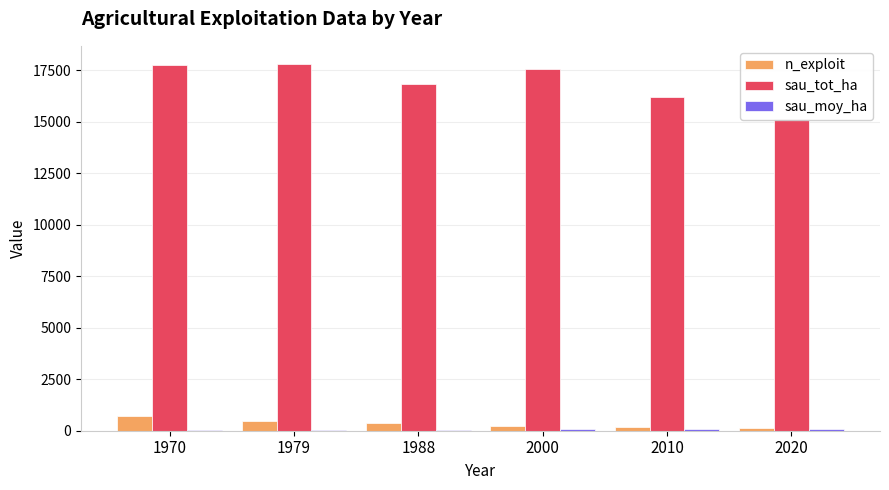

How many bars are there in each group?

3